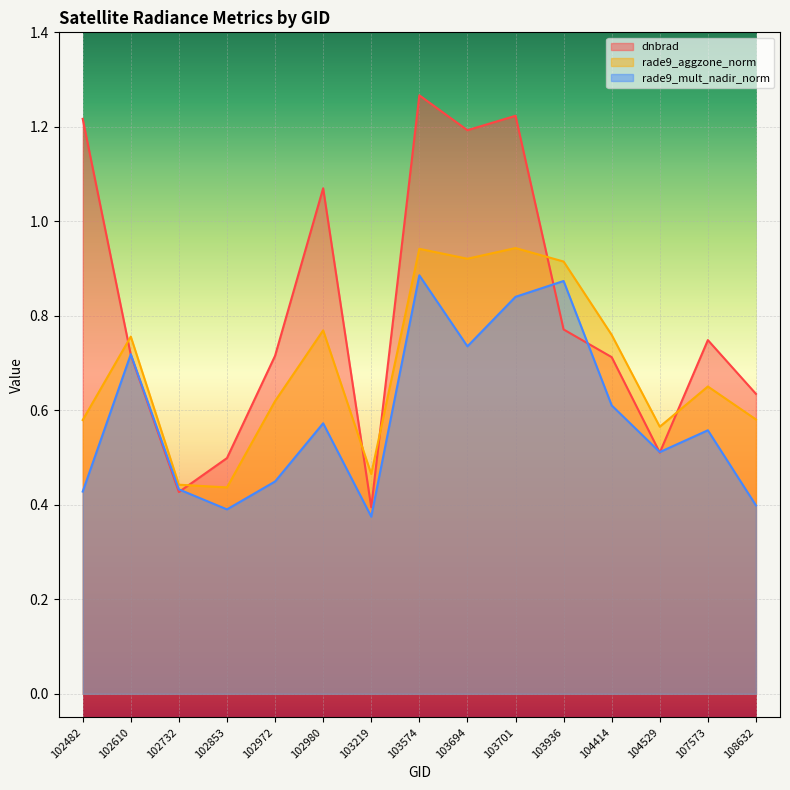

At which label is dnbrad closest to 0?

103219